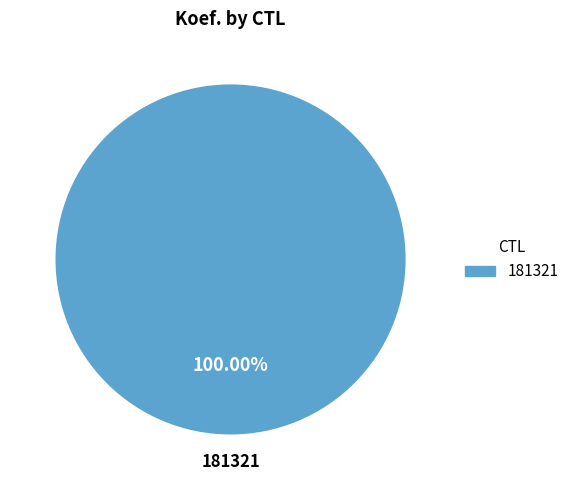

To the nearest percent, what portion does 181321 represent?

100%